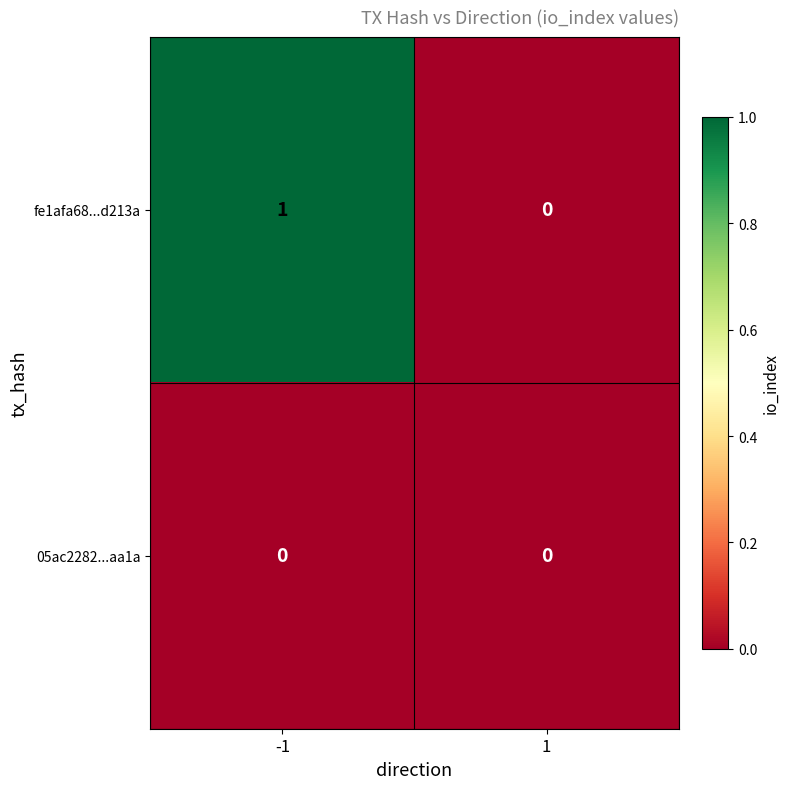

Which series changed the most between -1 and 1?

fe1afa68...d213a